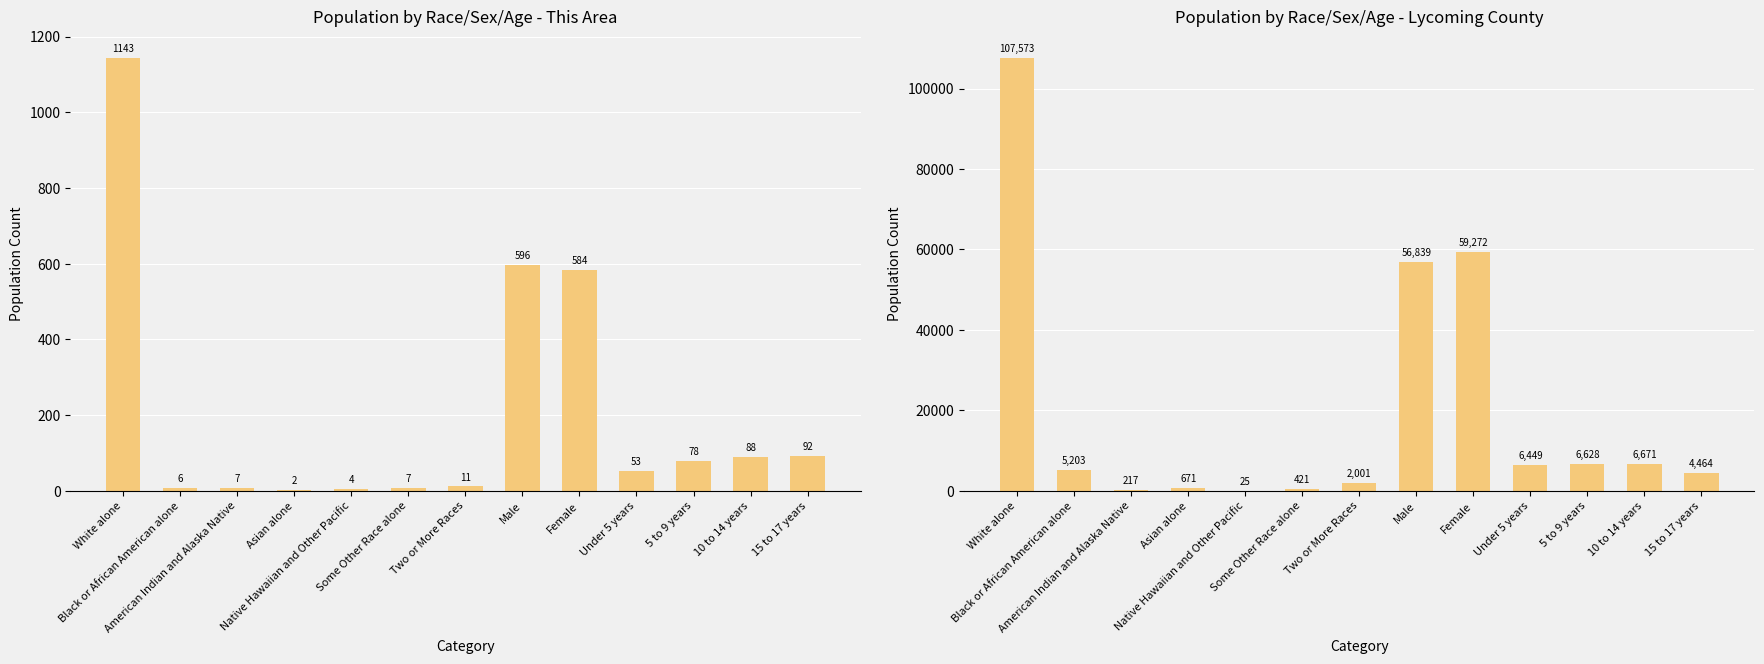

What position from the right is Asian alone?

10